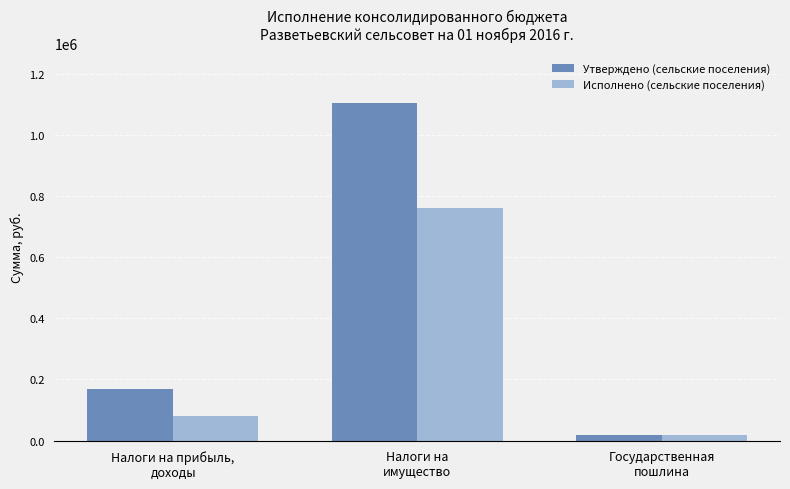

Rank the series by their average value, from highest to lowest.

Утверждено (сельские поселения), Исполнено (сельские поселения)